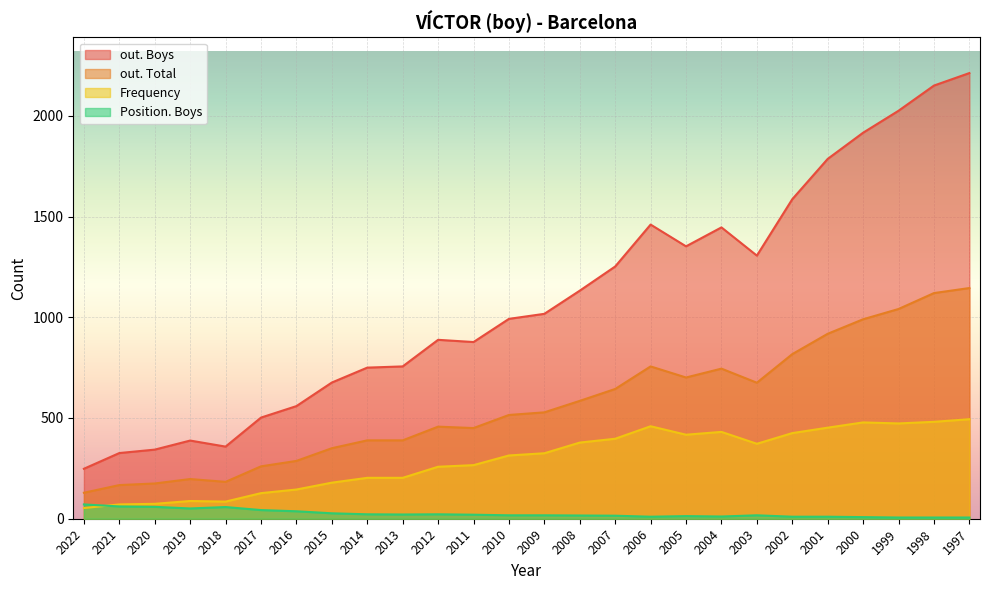

What is the value of the out. Total point at the 3rd from the left?

175